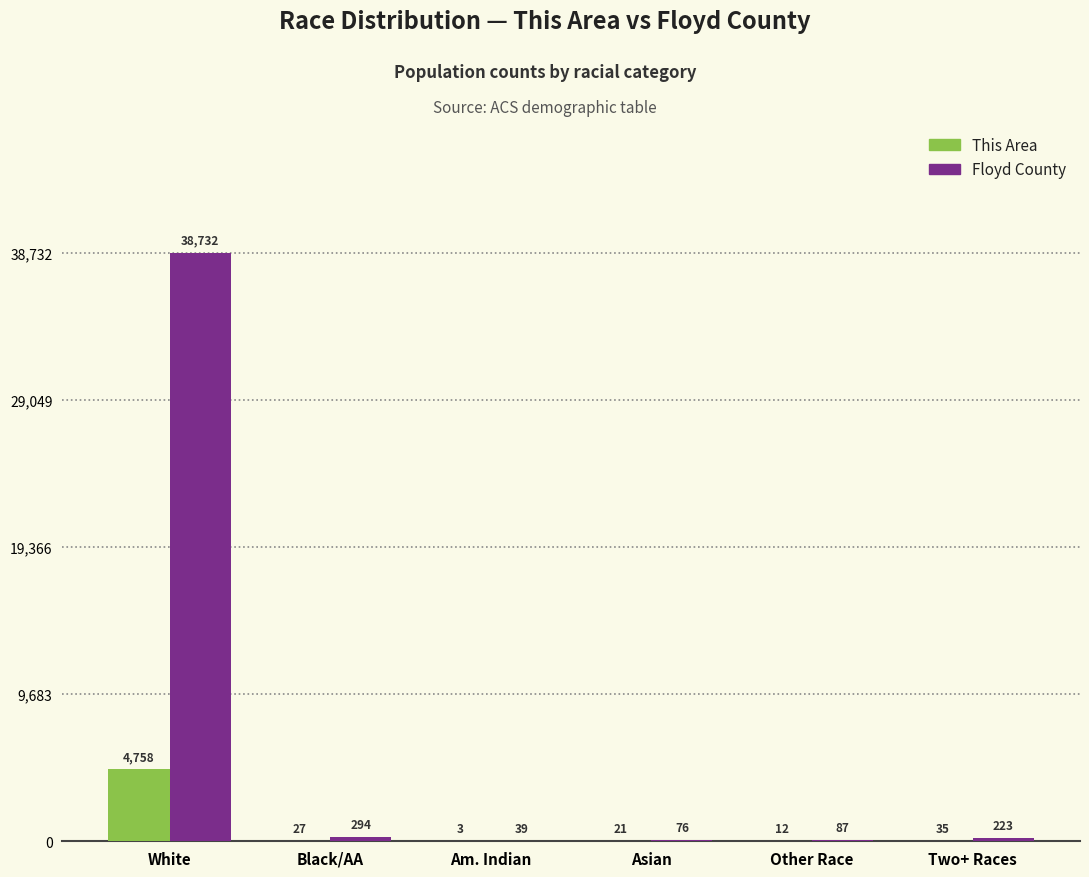

What is the sum of the This Area values at Am. Indian and White?

4761